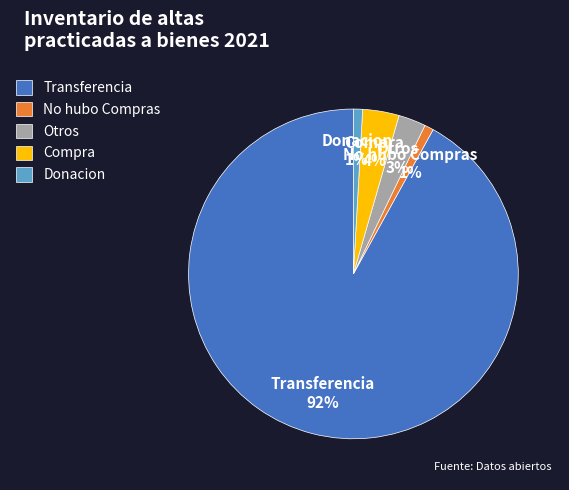

How many segments does this pie chart have?

5